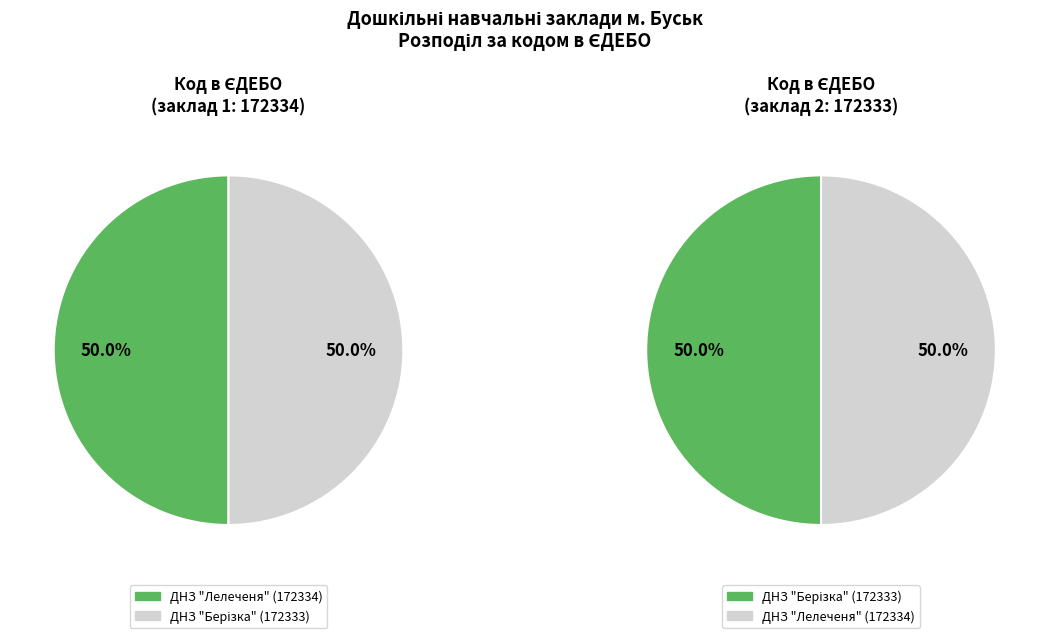

Which slice is the largest?

ДНЗ " Лелеченя"